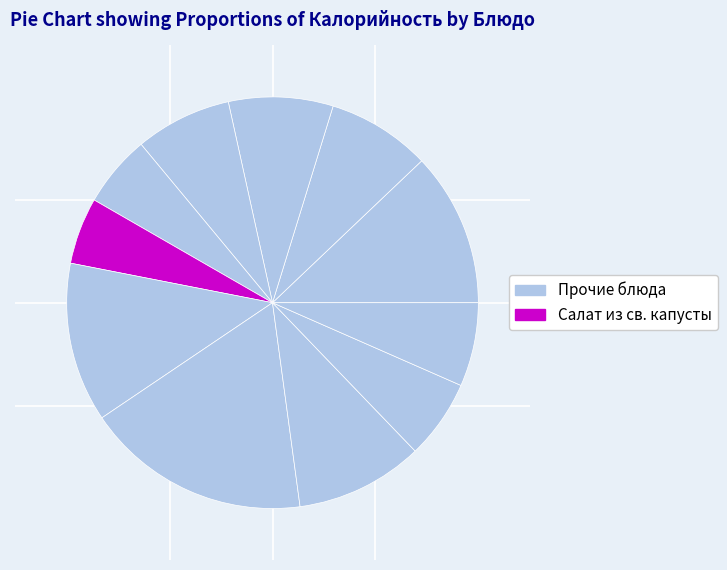

Does any single category account for the majority?

No